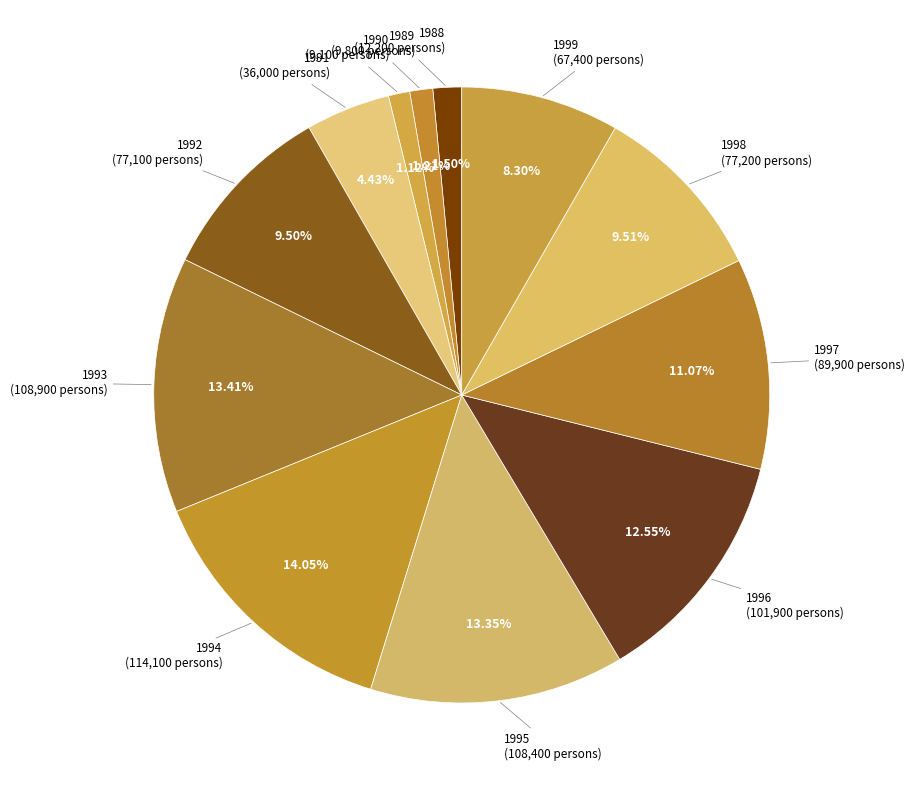

Count the number of slices in the pie.

12